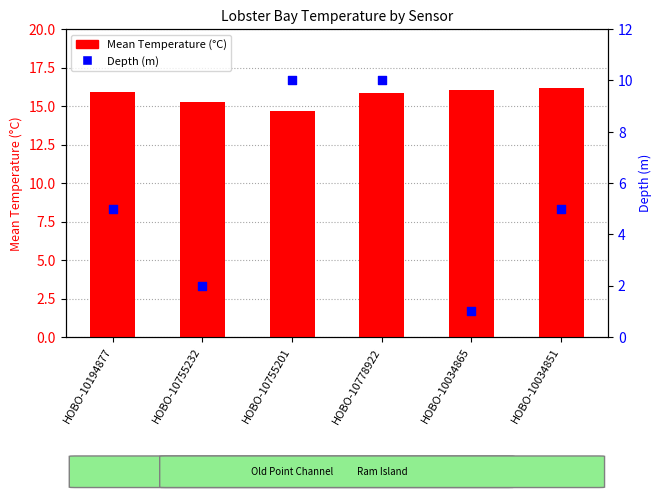

Is the value of Depth at HOBO-10034865 greater than the value of Mean Temperature at HOBO-10778922?

No